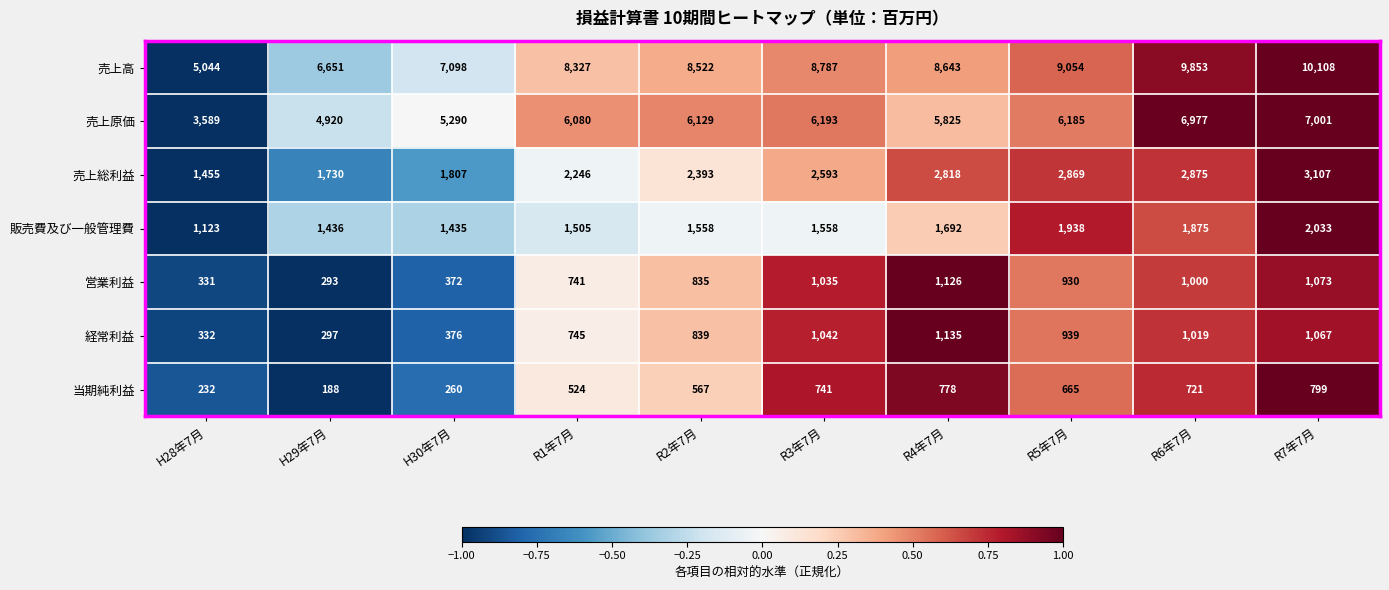

How many distinct data groups are displayed?

7